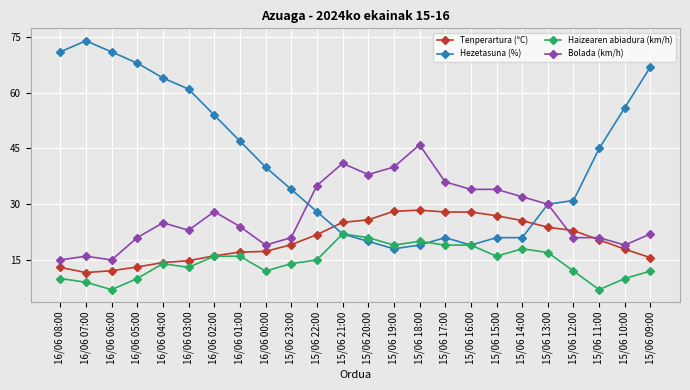

What position from the left is 16/06 07:00?

2